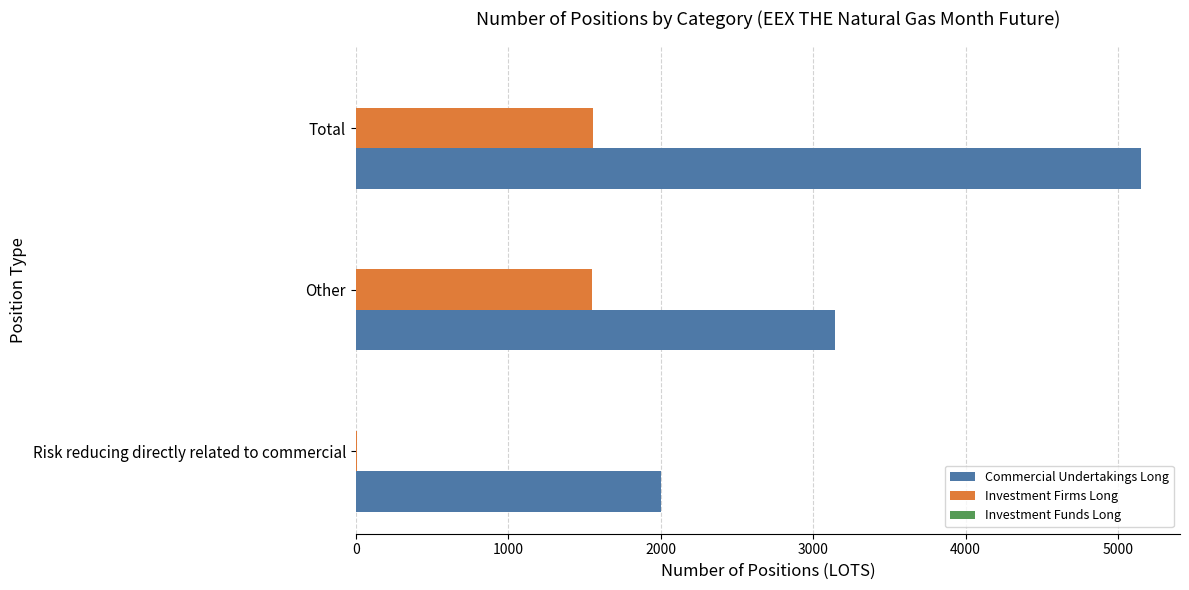

What is the sum of all Commercial Undertakings Long values?

10296.3